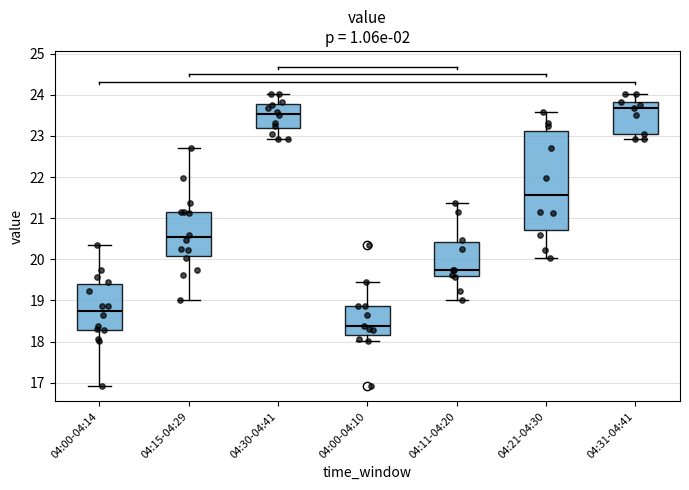

Reading left to right, read every box against the y-axis: the position of its median line, the range the box covers, and the ends of its whiskers. The values are not printed on the chart, so give them approximately, as read against the axis.

04:00-04:14: median 18.8, box 18.3 to 19.4, whiskers 16.9 to 20.3
04:15-04:29: median 20.5, box 20.1 to 21.1, whiskers 19.0 to 22.7
04:30-04:41: median 23.5, box 23.2 to 23.8, whiskers 22.9 to 24.0
04:00-04:10: median 18.4, box 18.2 to 18.9, whiskers 18.0 to 19.5
04:11-04:20: median 19.7, box 19.6 to 20.4, whiskers 19.0 to 21.4
04:21-04:30: median 21.6, box 20.7 to 23.1, whiskers 20.0 to 23.6
04:31-04:41: median 23.7, box 23.0 to 23.8, whiskers 22.9 to 24.0